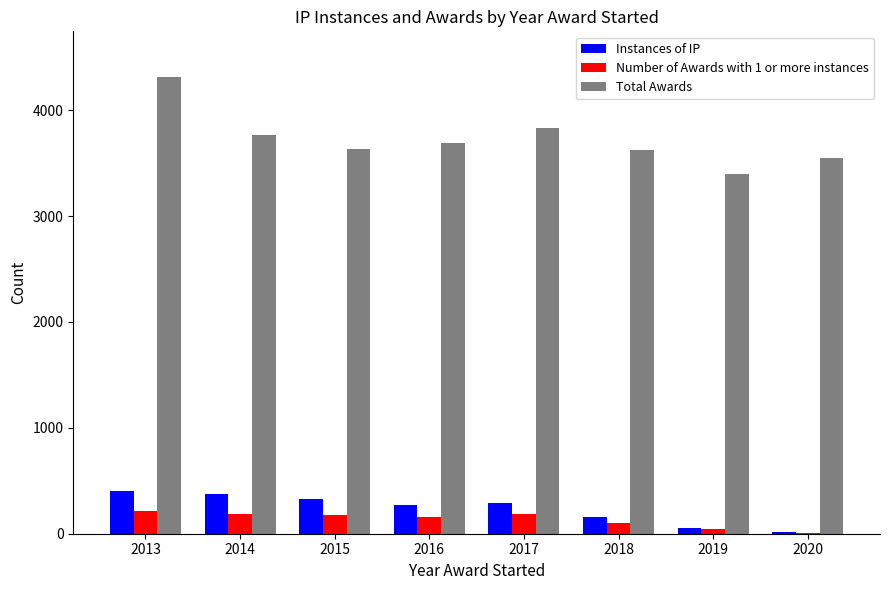

Is it true that Total Awards equals 2227 at 2013?

False